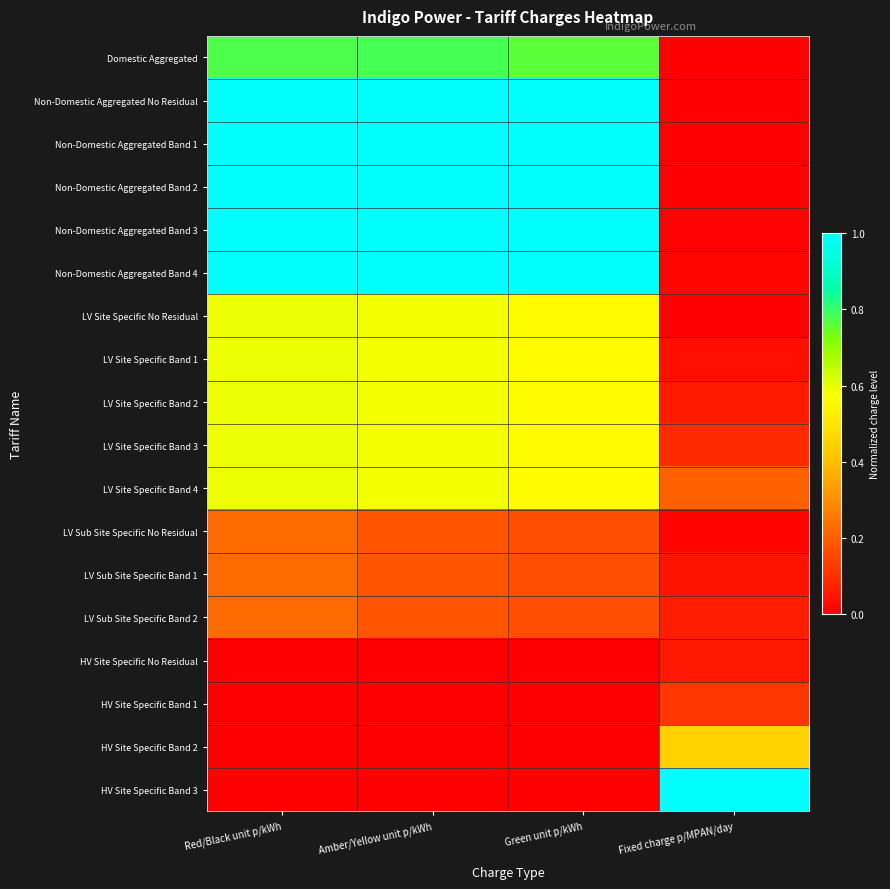

Which has a higher value, Fixed charge p/MPAN/day or Amber/Yellow unit p/kWh?

Amber/Yellow unit p/kWh